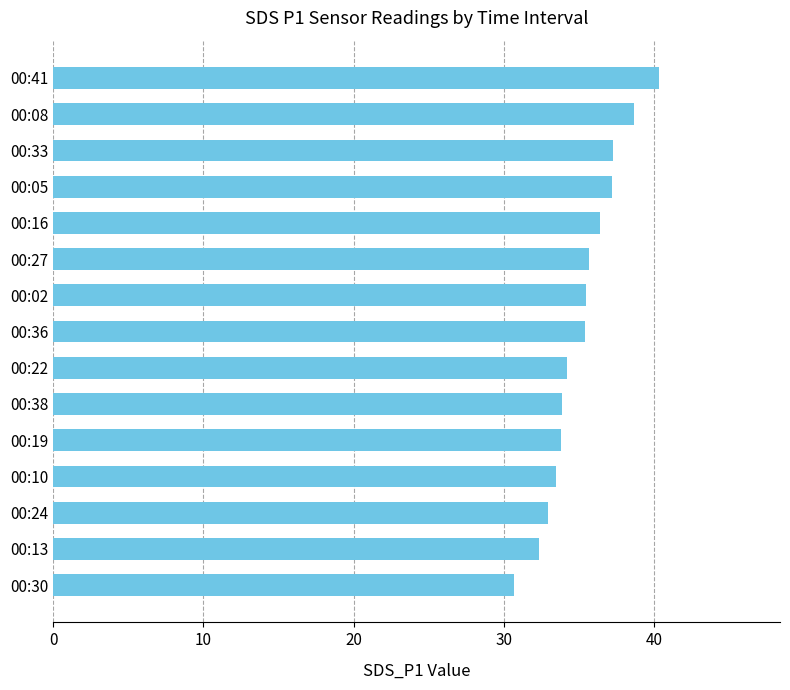

What is the difference between the maximum and second lowest values?

8.0